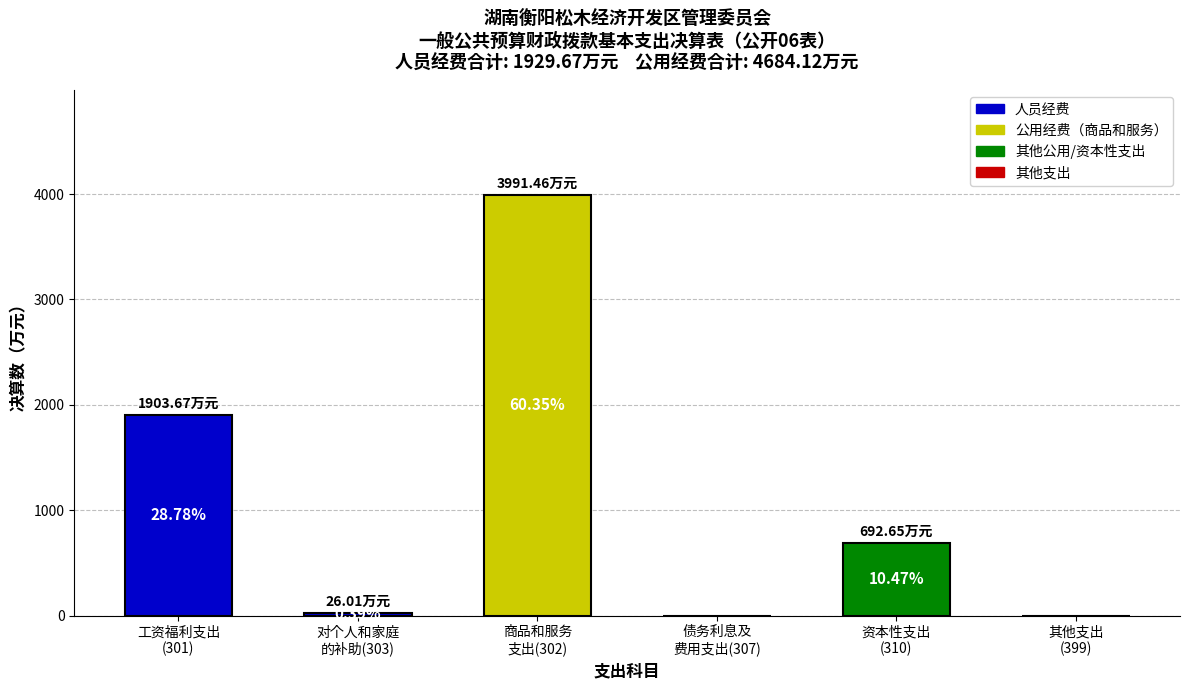

How many values are below 692?

3